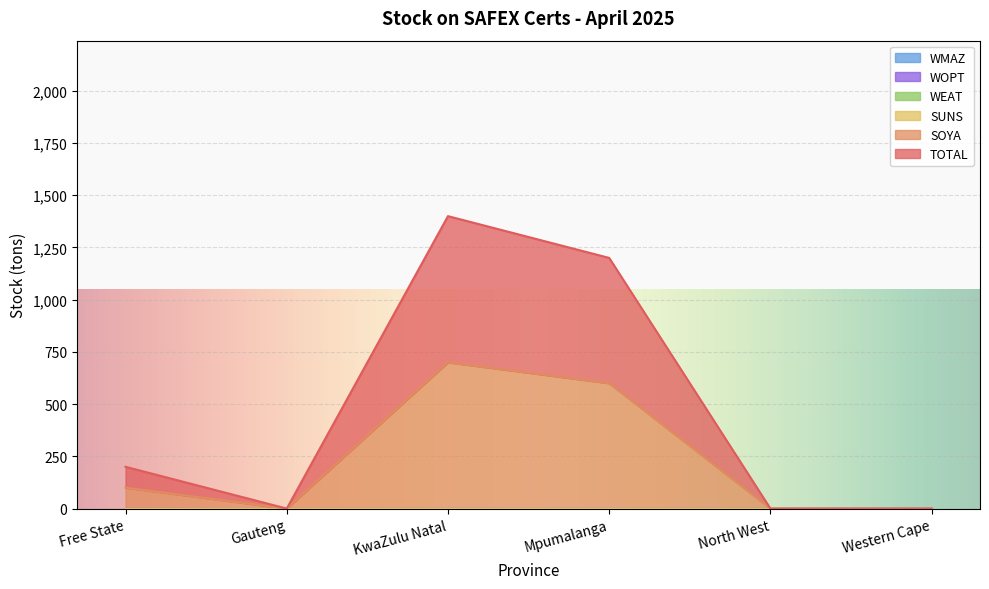

Does the chart display data point markers on the line(s)?

No